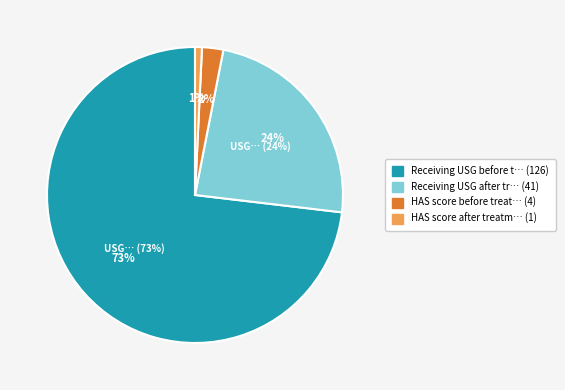

How many segments does this pie chart have?

4